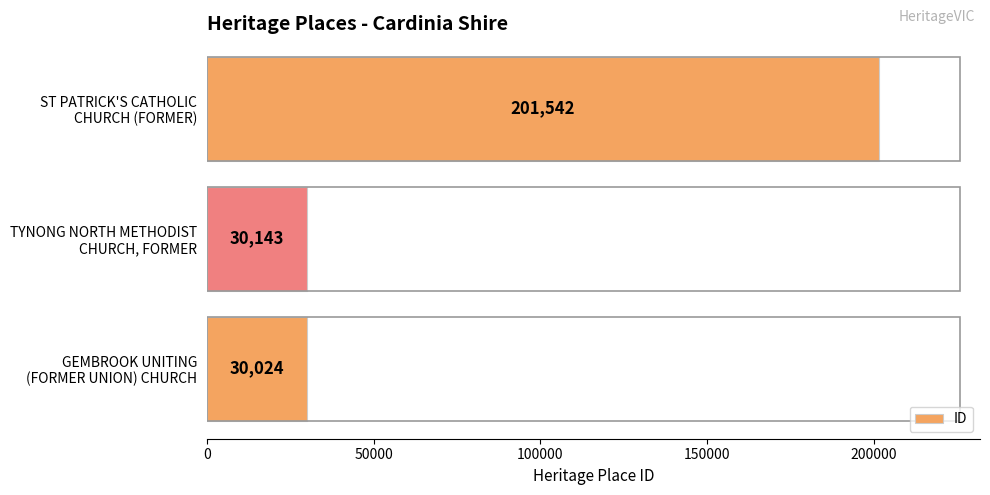

What is the smallest value displayed?

30024